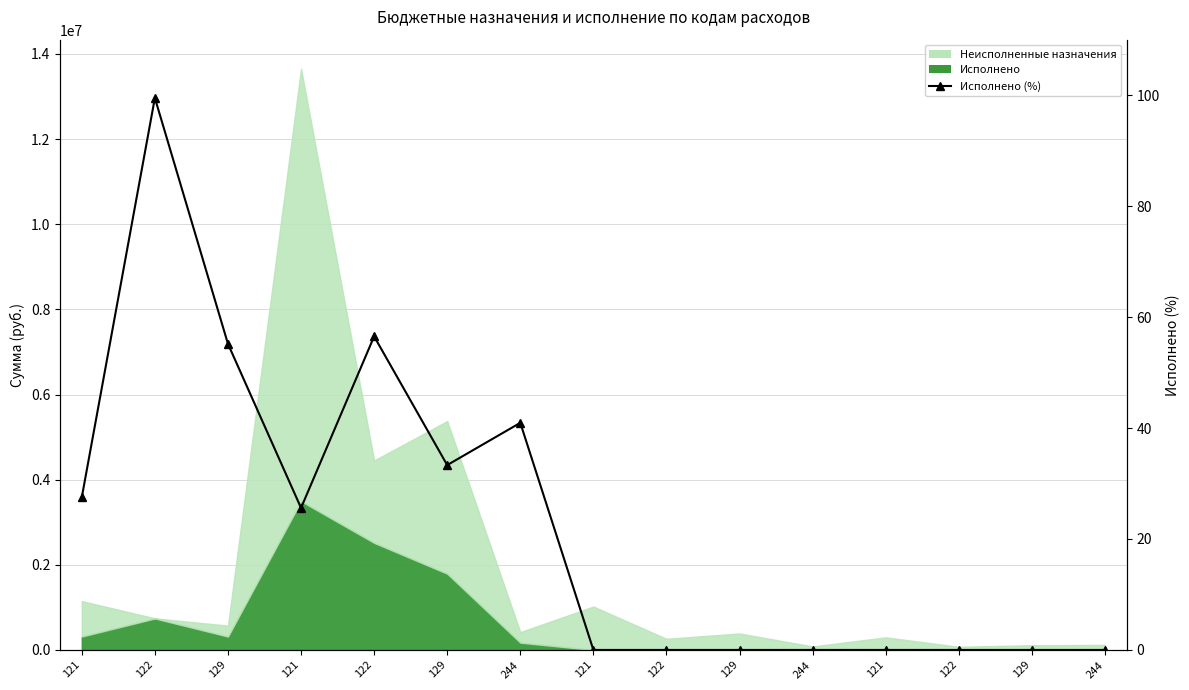

Count the number of values greater than 0.

7